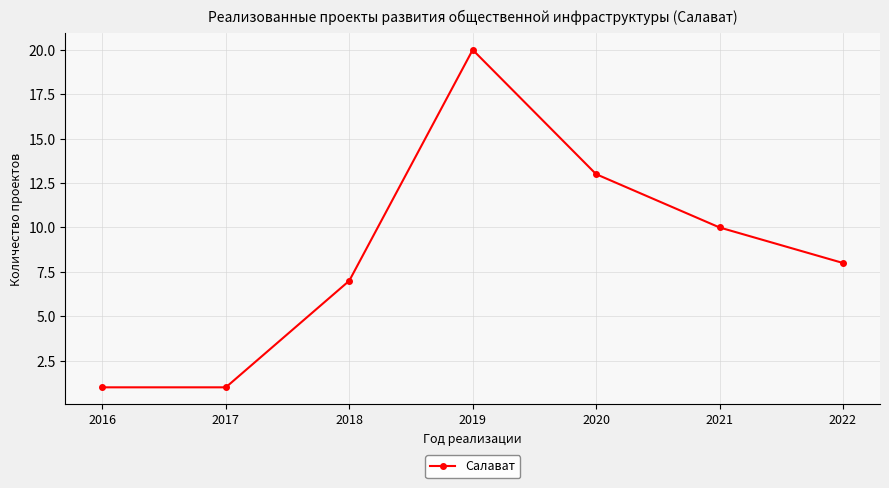

At which category does the data reach its first local peak?

2019